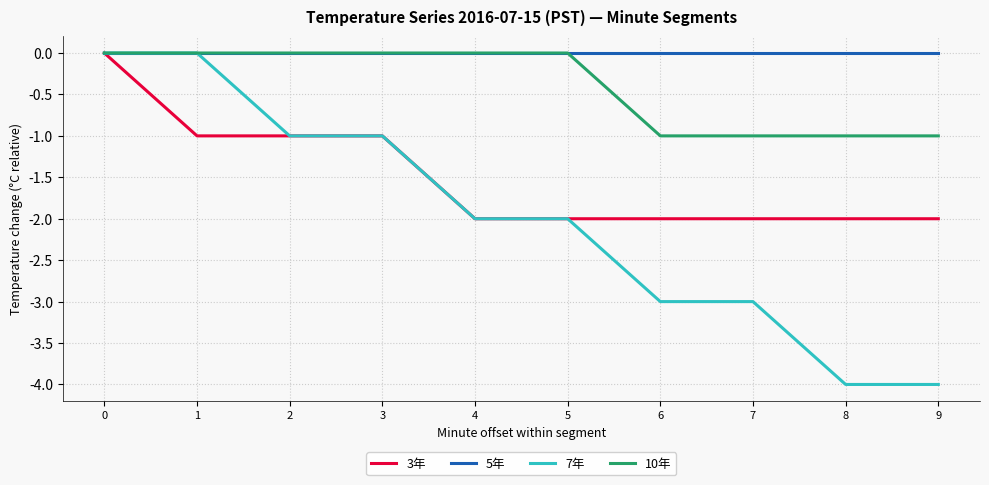

Rank the series at 6 from lowest to highest value.

7年, 3年, 10年, 5年